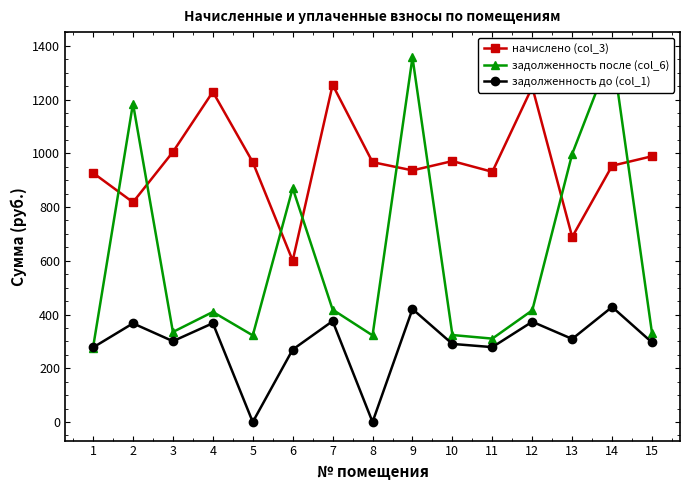

Which has a higher value, 14 or 10?

10